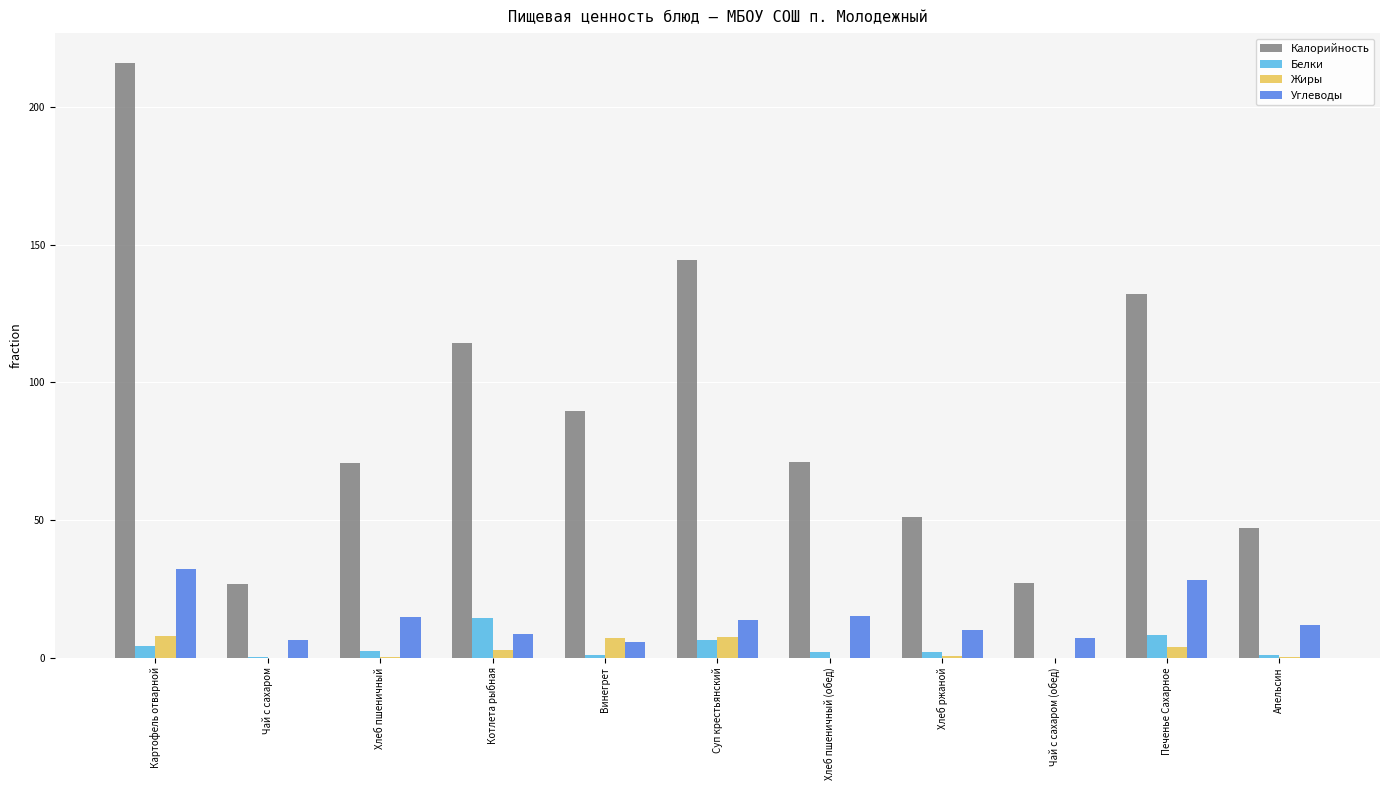

Which series has the largest total across all categories?

Калорийность